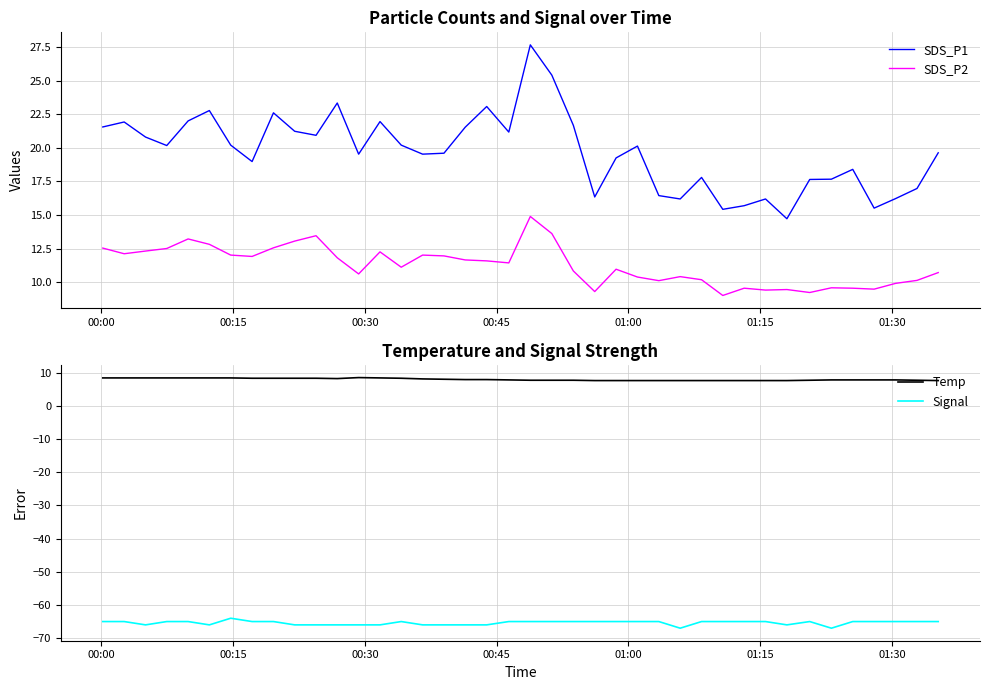

What is the maximum value for SDS_P2?

14.9